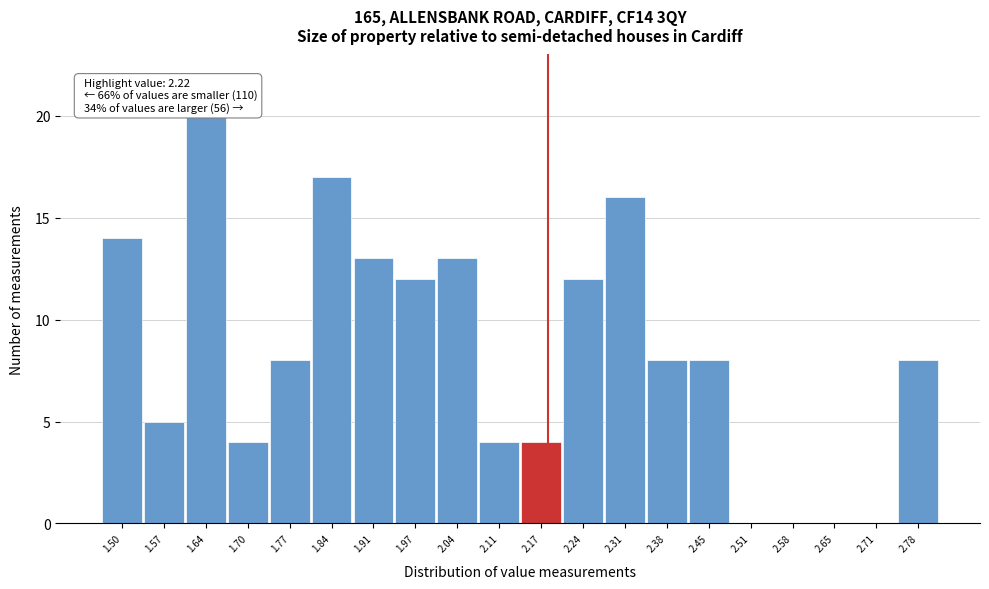

Reading left to right, what are all the values shown in this chart?

1.50=14	1.57=5	1.64=20	1.70=4	1.77=8	1.84=17	1.91=13	1.97=12	2.04=13	2.11=4	2.17=4	2.24=12	2.31=16	2.38=8	2.45=8	2.51=0	2.58=0	2.65=0	2.71=0	2.78=8